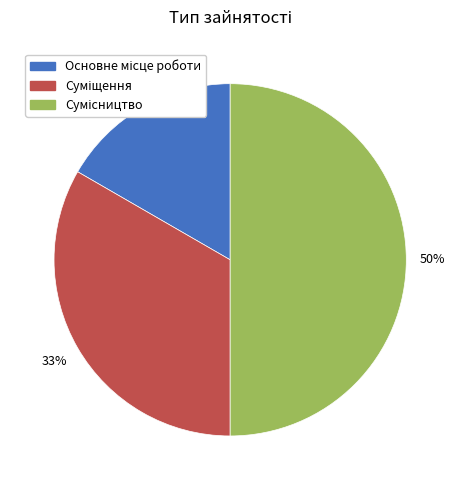

To the nearest percent, what is the average slice percentage?

33%